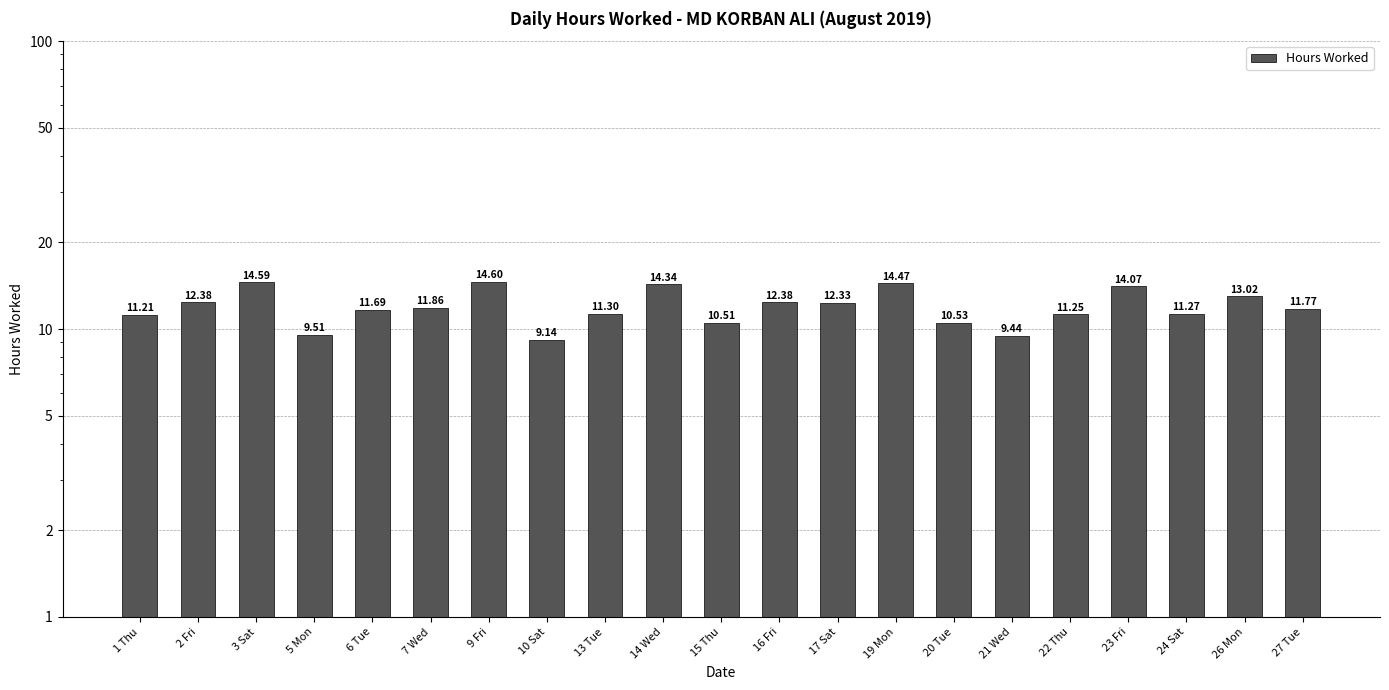

List the labels in order of value, largest first.

9 Fri, 3 Sat, 19 Mon, 14 Wed, 23 Fri, 26 Mon, 2 Fri, 16 Fri, 17 Sat, 7 Wed, 27 Tue, 6 Tue, 13 Tue, 24 Sat, 22 Thu, 1 Thu, 20 Tue, 15 Thu, 5 Mon, 21 Wed, 10 Sat